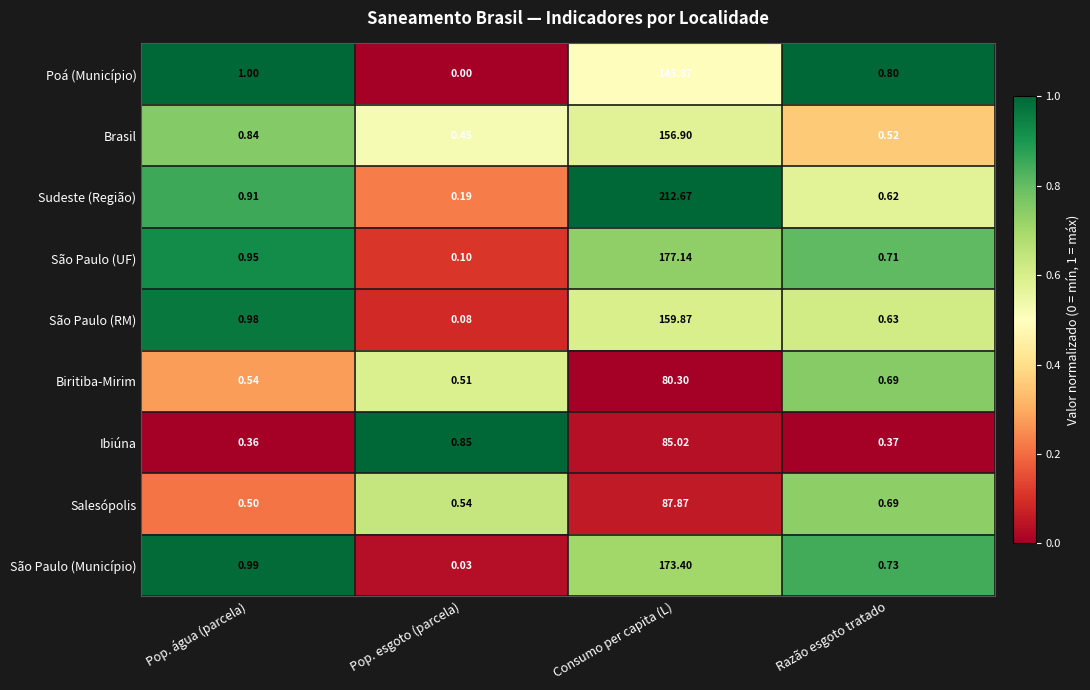

Rank the categories by Salesópolis value from lowest to highest.

Pop. água (parcela), Pop. esgoto (parcela), Razão esgoto tratado, Consumo per capita (L)